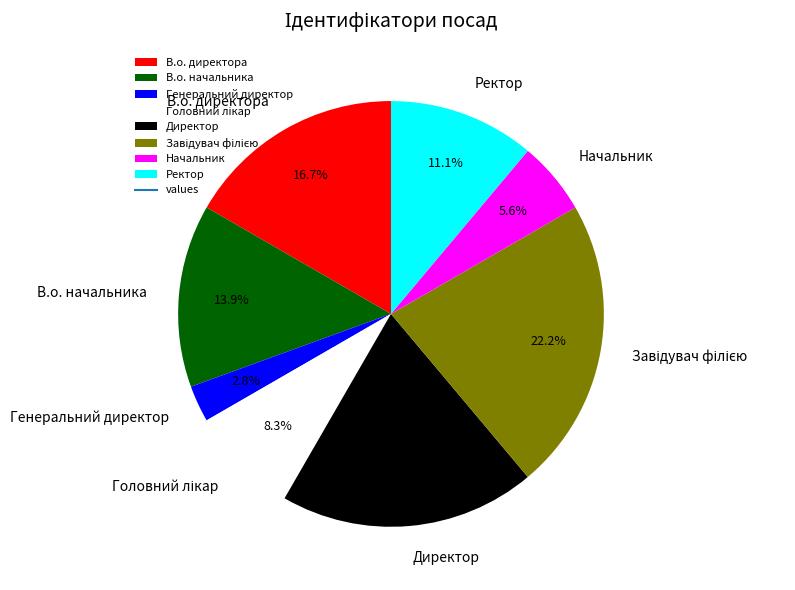

Which has a higher value, Ректор or В.о. директора?

В.о. директора